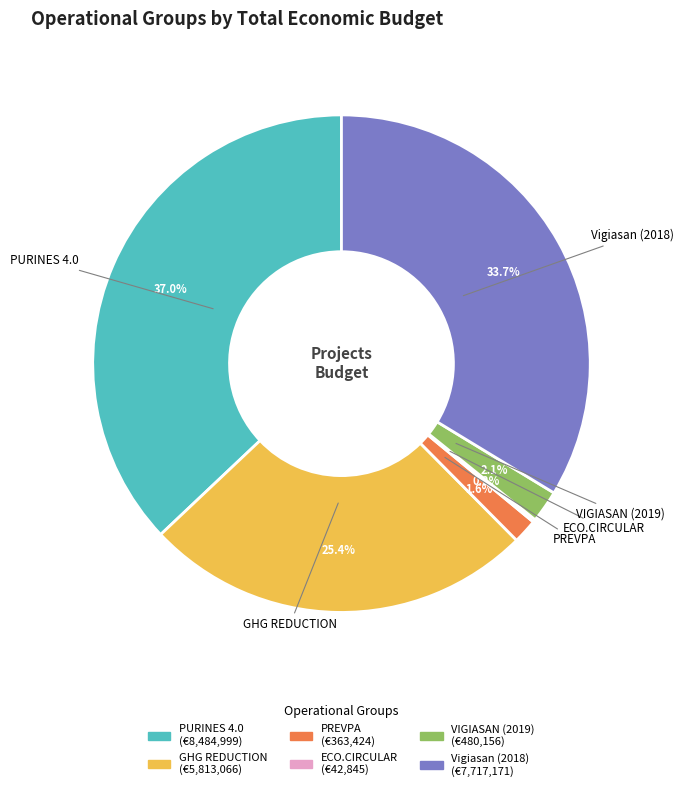

To the nearest percent, what portion does PREVPA represent?

2%